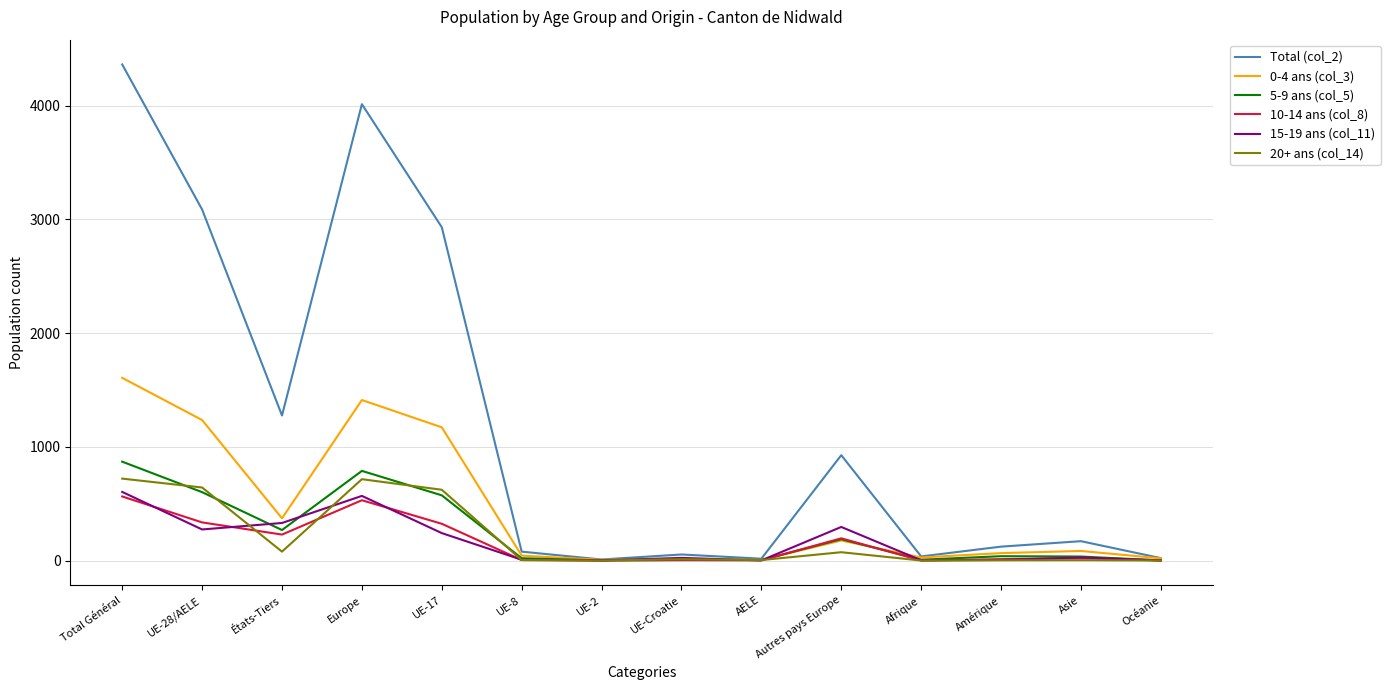

Which series has the largest total across all categories?

Total (col_2)